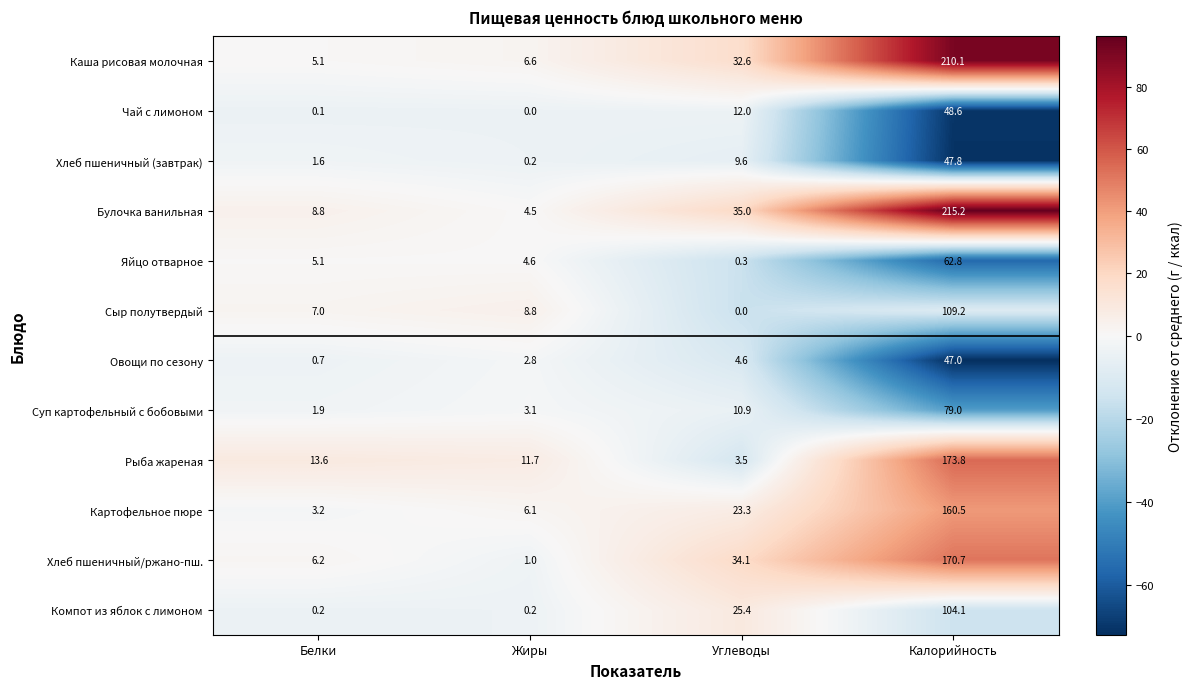

The value of Суп картофельный с бобовыми at Углеводы is 18.3. True or false?

False